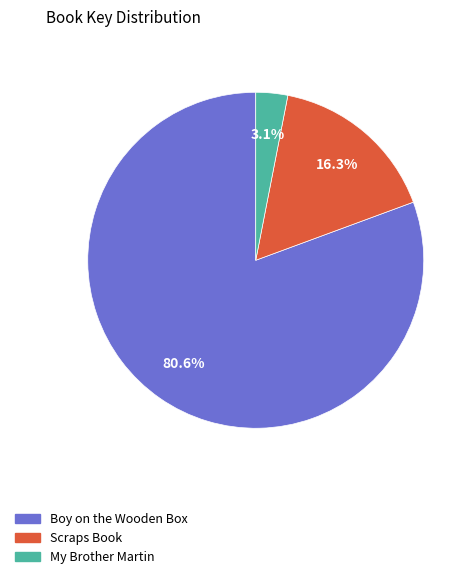

How many slices are in this pie chart?

3